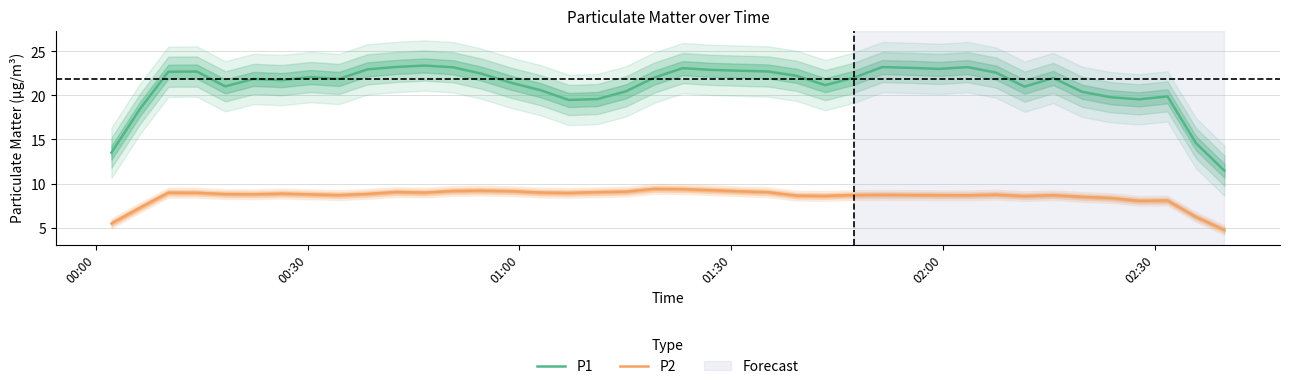

In P1, how many points are lower than both neighbors (excluding endpoints)?

8